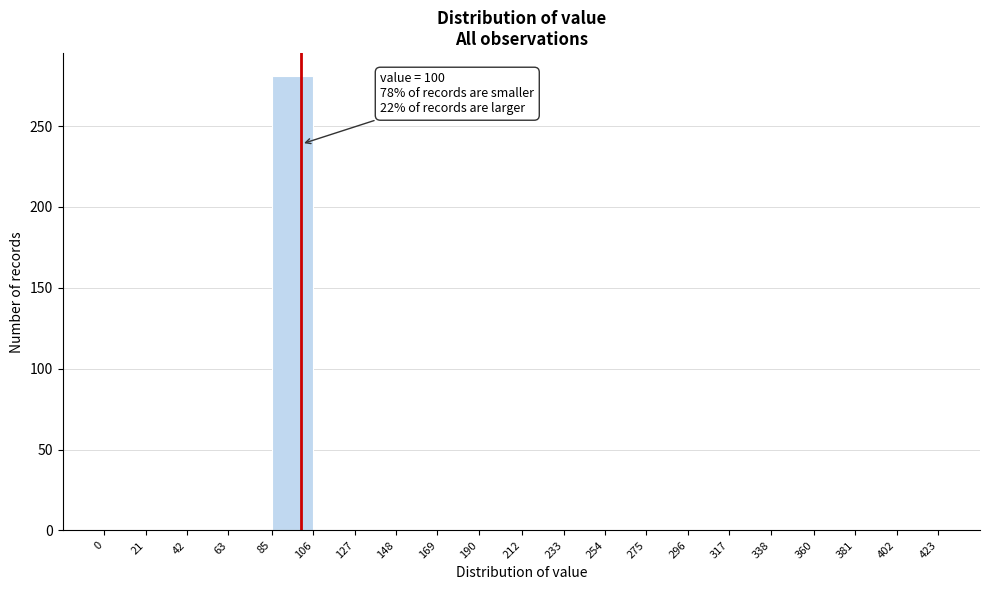

Which range on the x-axis has the tallest bar?

85 to 106